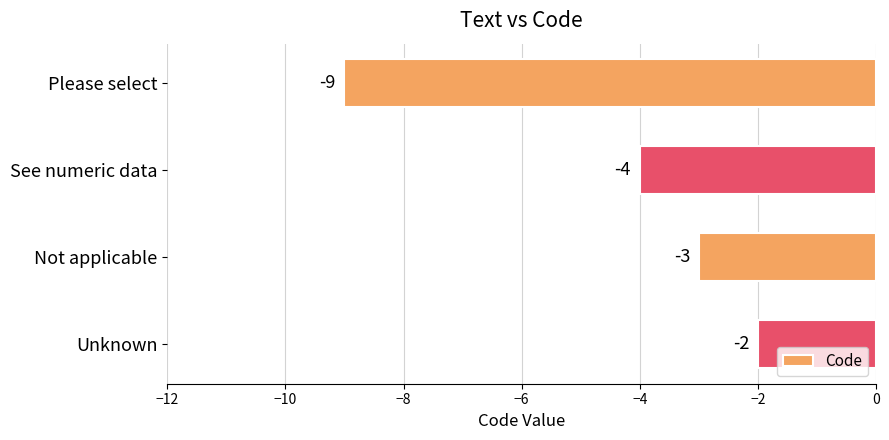

Are the bars horizontal?

Yes